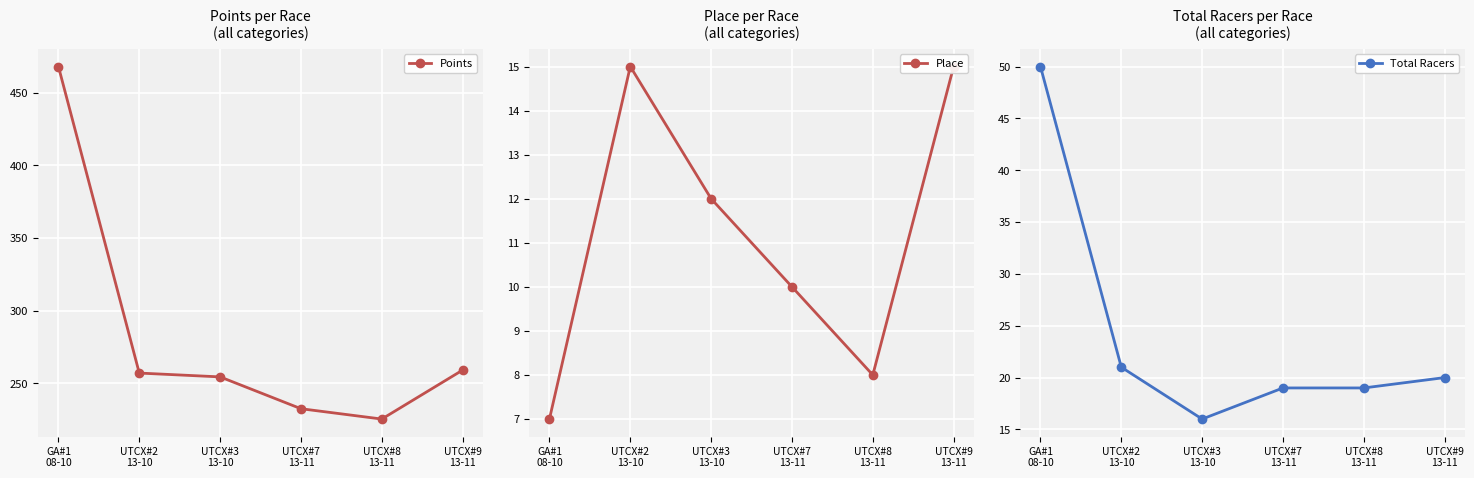

What is the label of the 1st point from the right?

UTCX#9
13-11